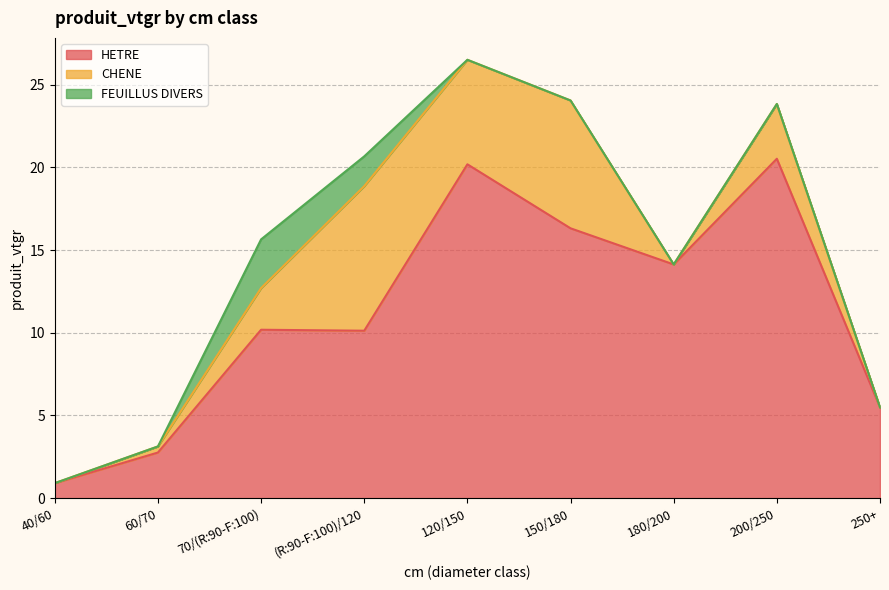

What is the average value of the FEUILLUS DIVERS series?

0.5